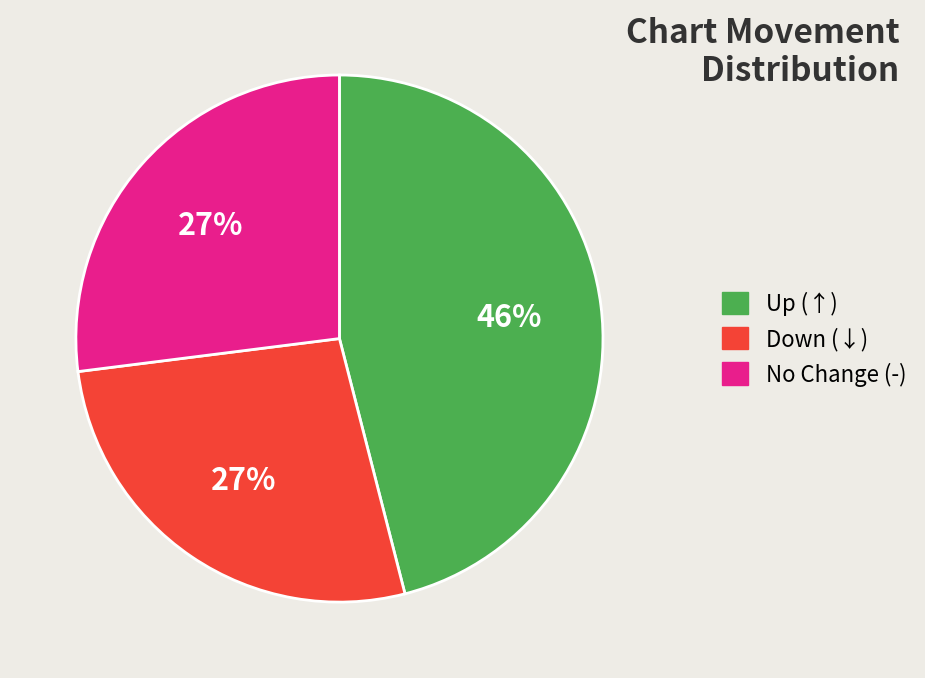

To the nearest percent, what is the difference between the largest and smallest slice percentages?

19%